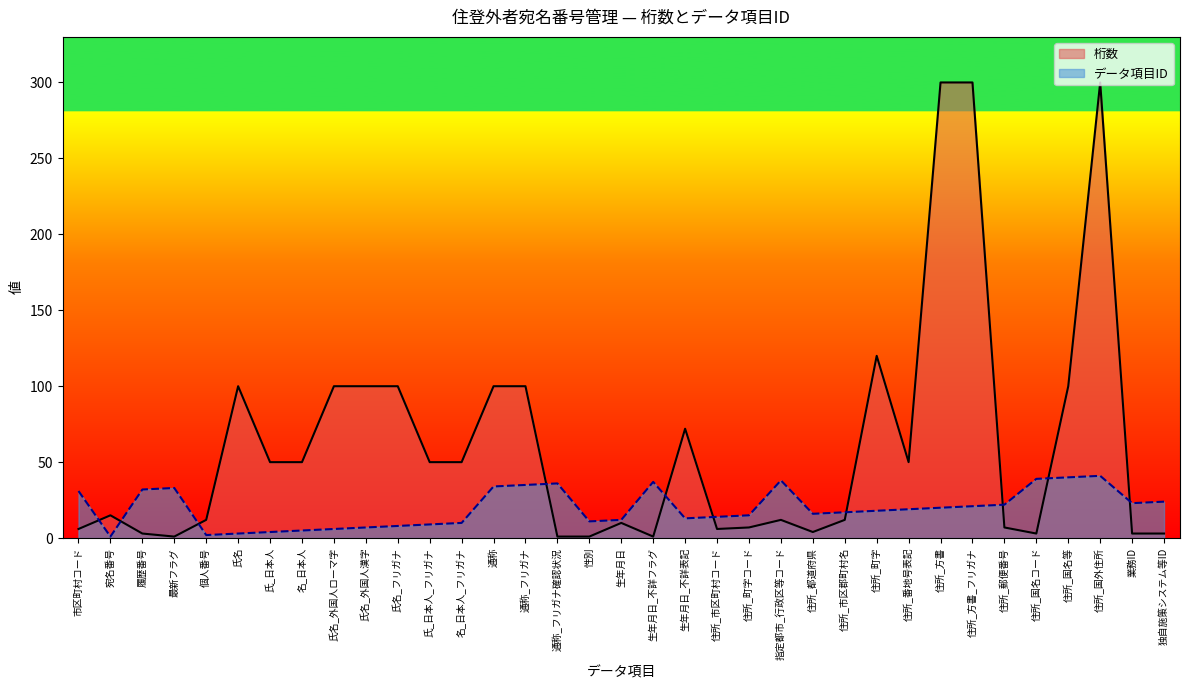

At which label is 桁数 closest to 150?

住所_町字